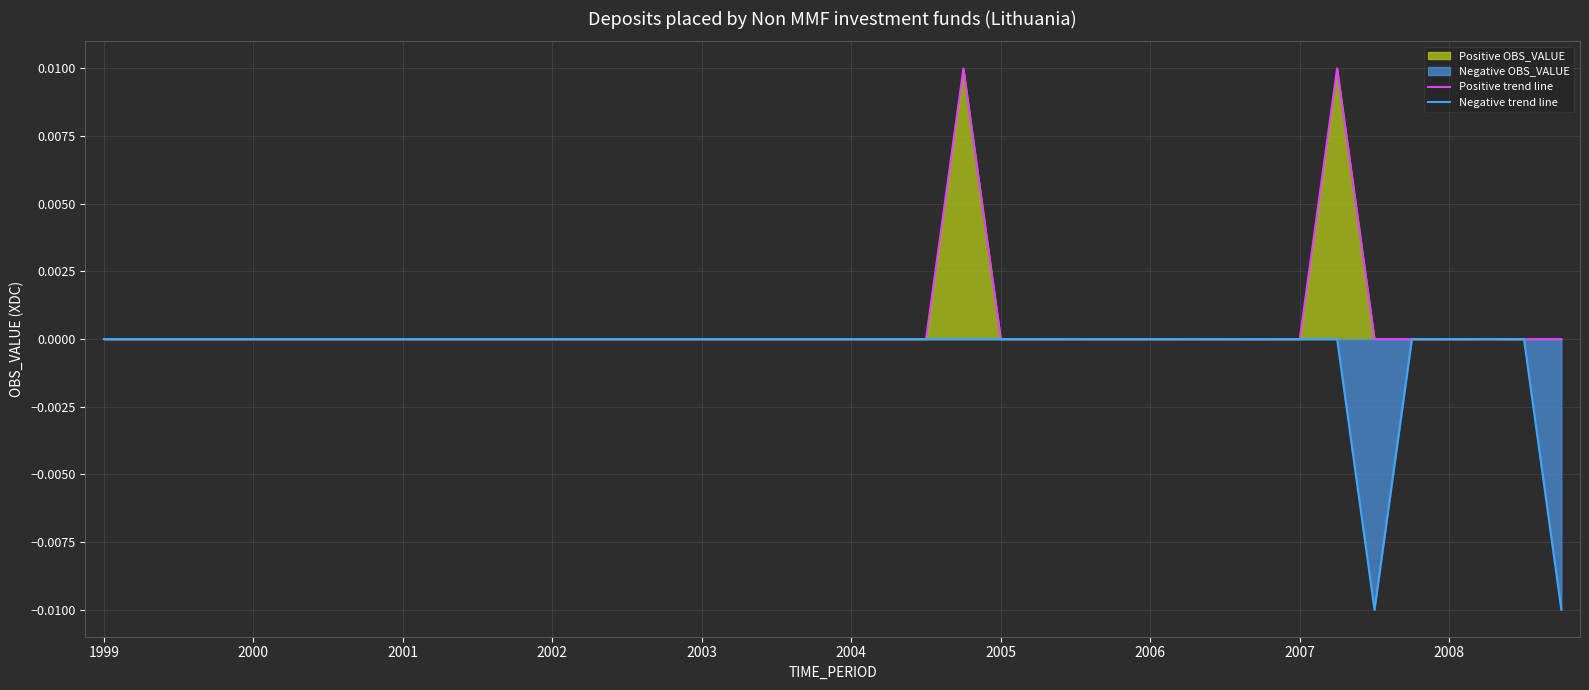

At how many categories does at least one series exceed 0?

7